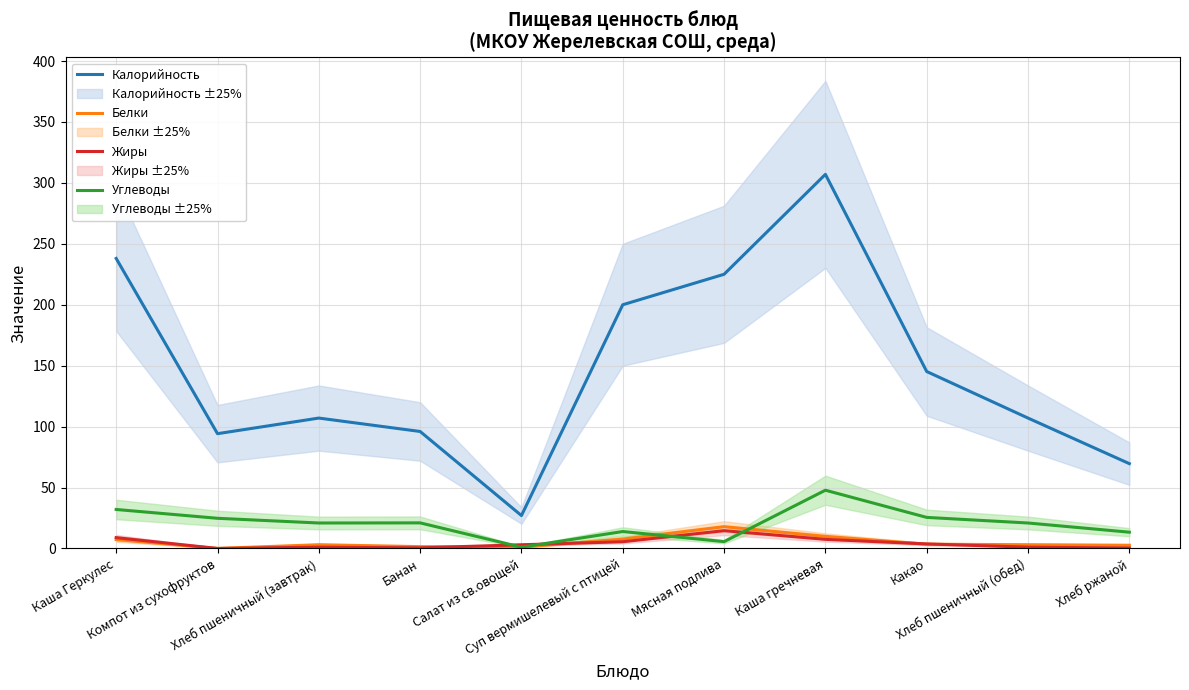

At which label does Белки first exceed 3?

Каша Геркулес